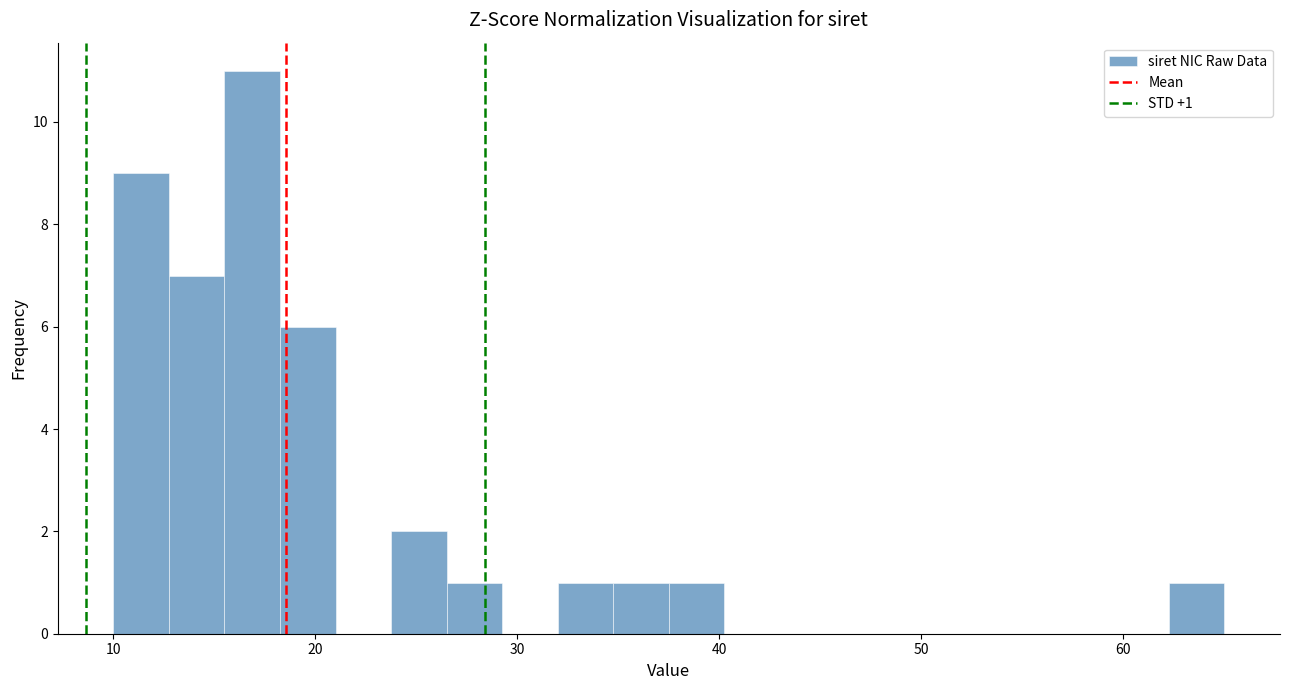

Around what value on the x-axis is the tallest bar? Give the approximate position of its centre, as read against the axis.

17